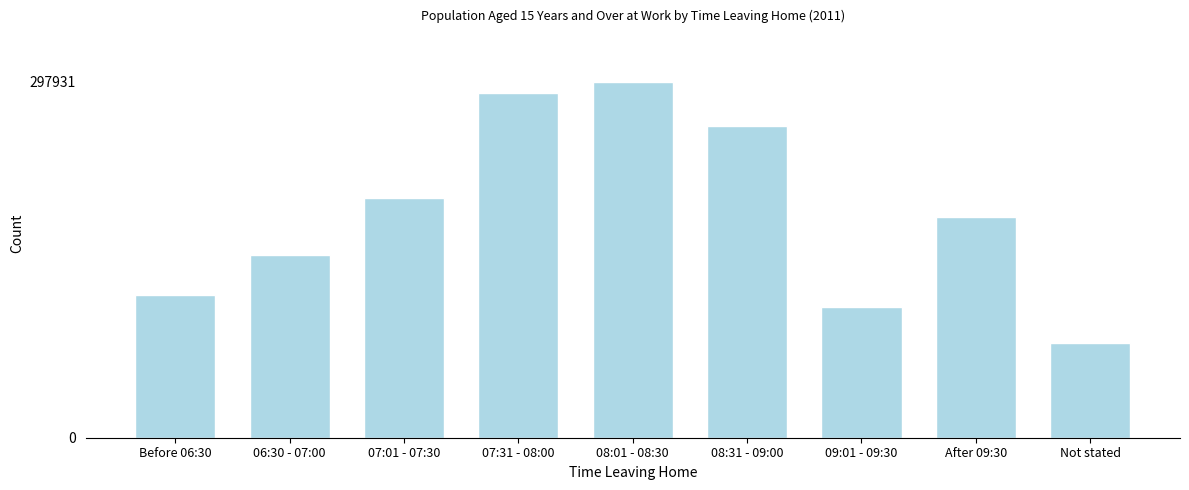

Reading right to left, what are all the values shown in this chart?

Not stated=79193	After 09:30=184701	09:01 - 09:30=109671	08:31 - 09:00=261027	08:01 - 08:30=297931	07:31 - 08:00=288658	07:01 - 07:30=201029	06:30 - 07:00=153263	Before 06:30=119601